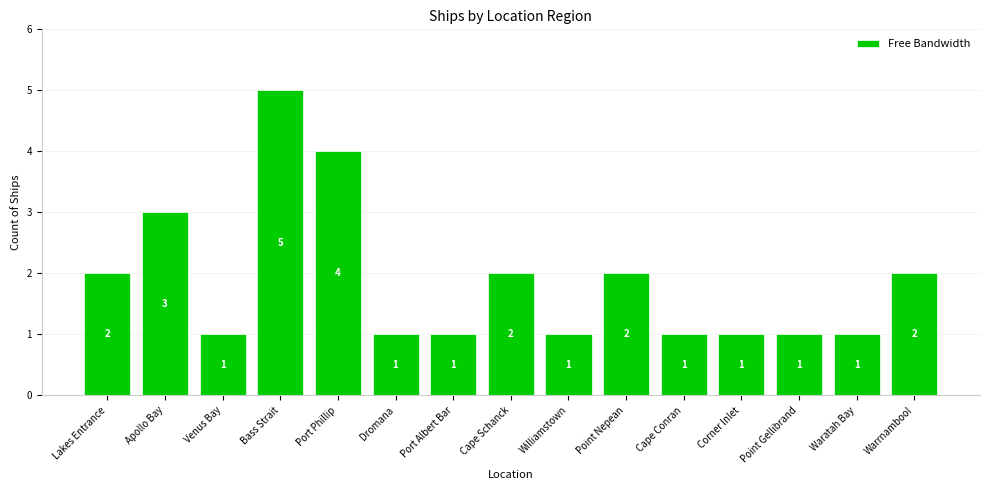

Count the values in the range 1 to 2.

12